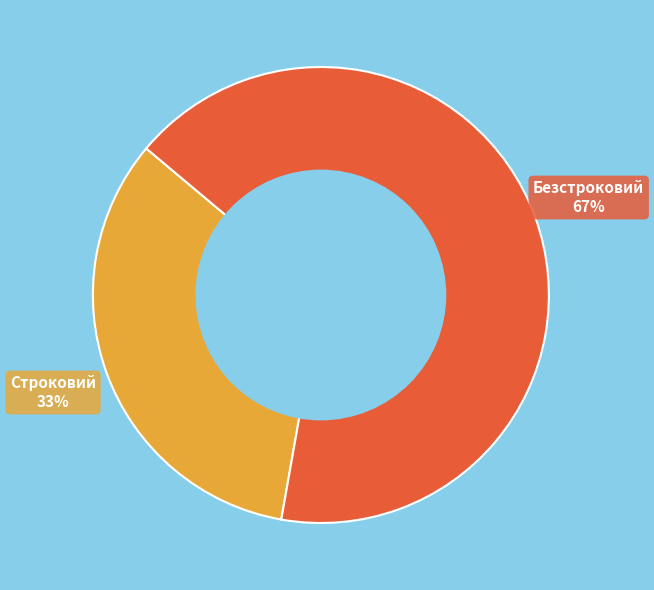

To the nearest percent, what is the average slice percentage?

50%